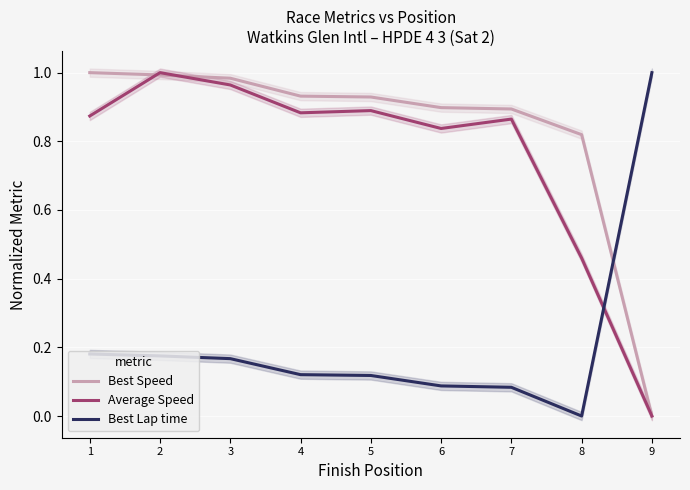

What is the total value across all series at 9?

1.0